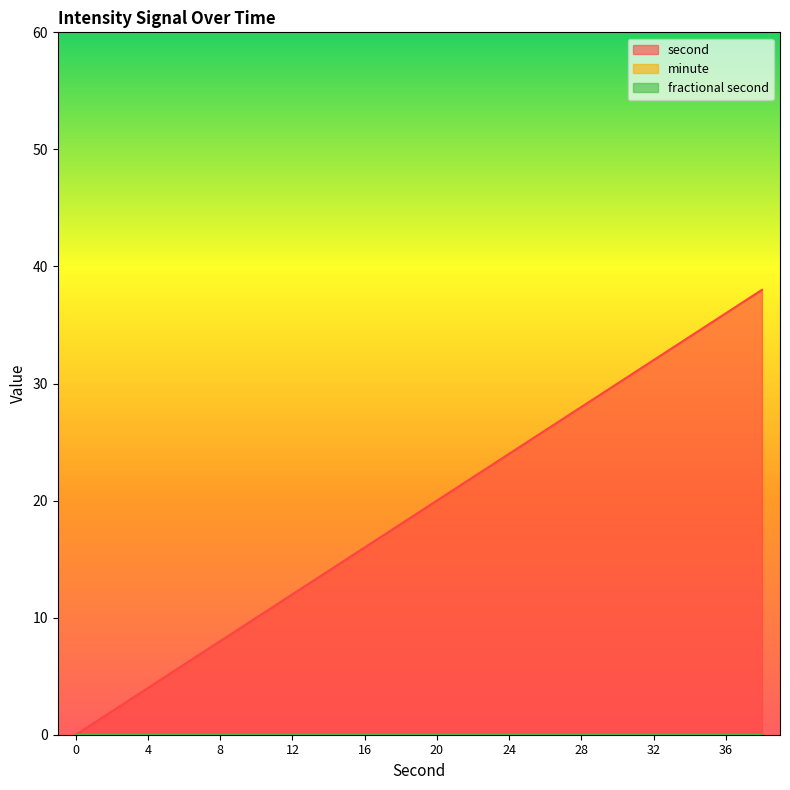

Between 24 and 32, which series saw the biggest shift?

second